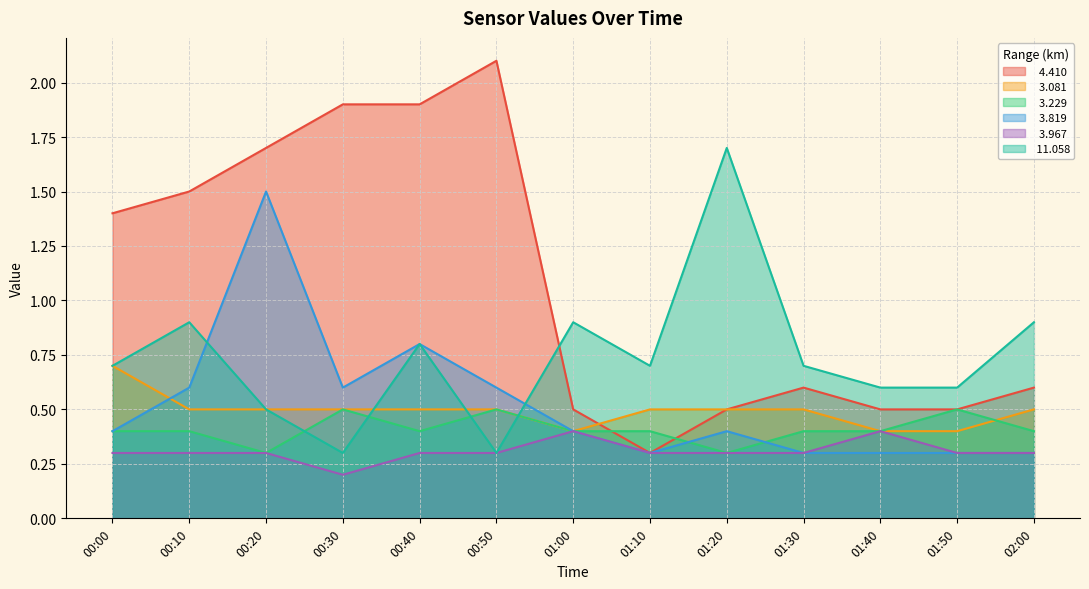

How many intersections are there between  11.058 and   3.081?

3